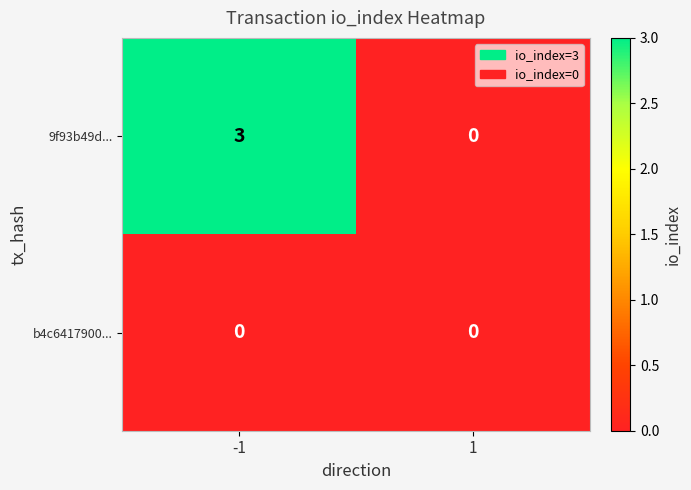

Rank the series at -1 from highest to lowest value.

9f93b49d..., b4c6417900...